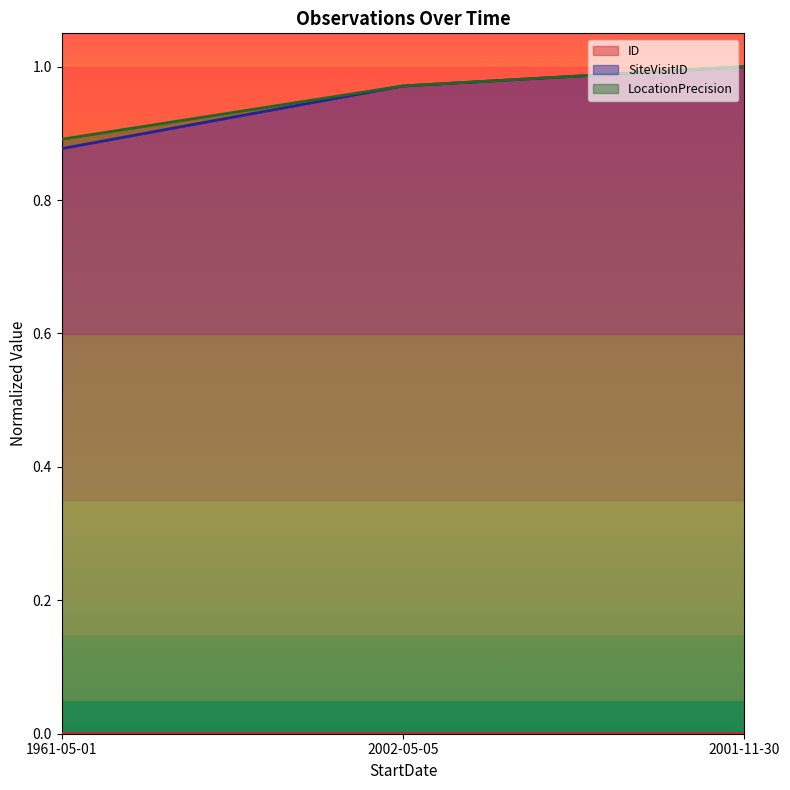

Which series has the widest spread of values?

SiteVisitID